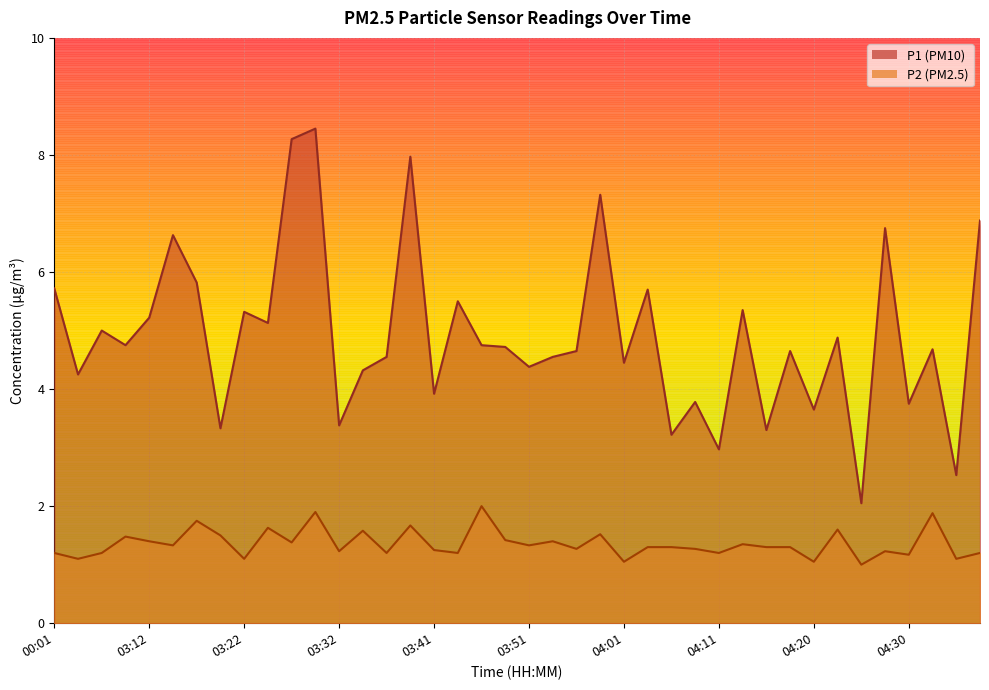

True or false: P1 and P2 cross at least once.

False